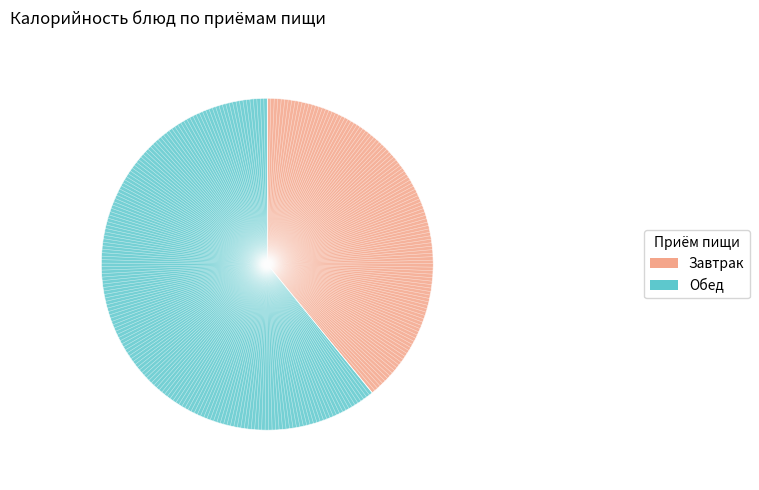

How many slices are in this pie chart?

2